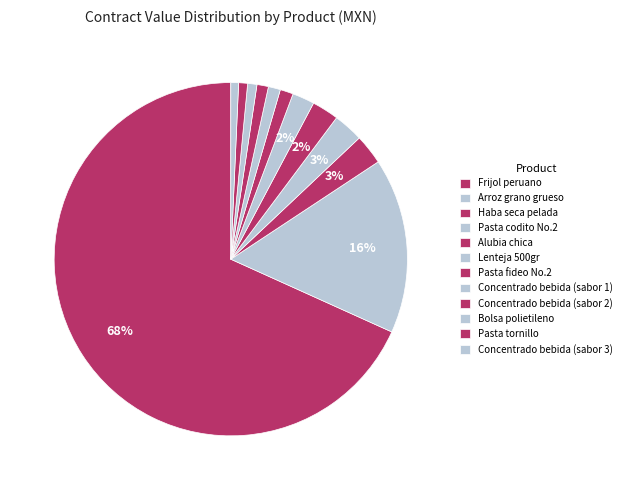

Does Arroz grano grueso represent more than half of the total?

No